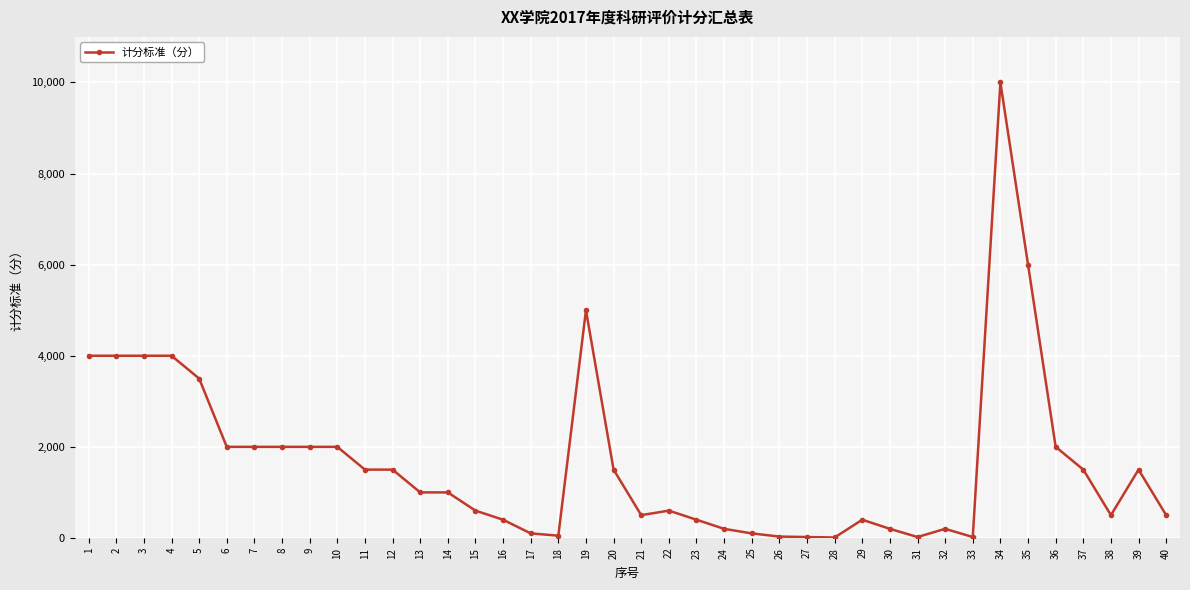

True or false: the data has more than 1 interior local peaks.

True